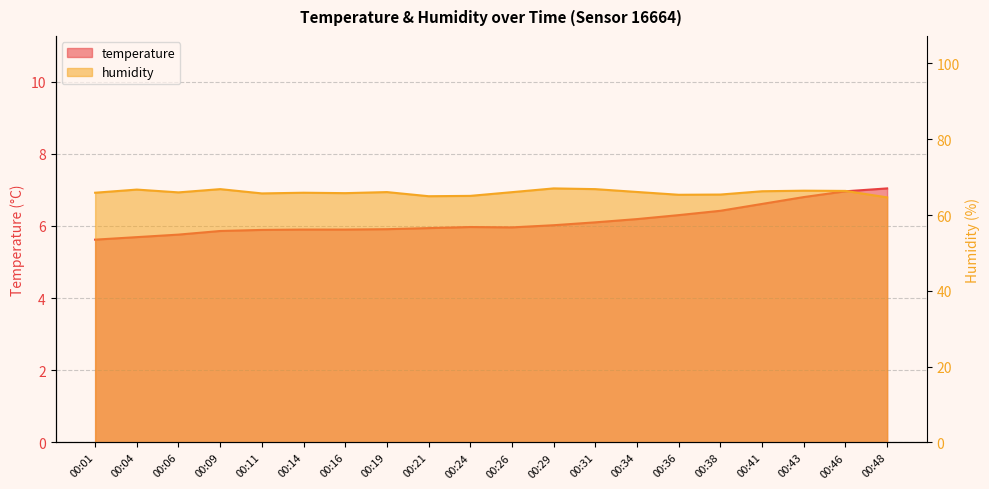

List the labels in order of temperature value, smallest first.

00:01, 00:04, 00:06, 00:09, 00:11, 00:14, 00:16, 00:19, 00:21, 00:26, 00:24, 00:29, 00:31, 00:34, 00:36, 00:38, 00:41, 00:43, 00:46, 00:48